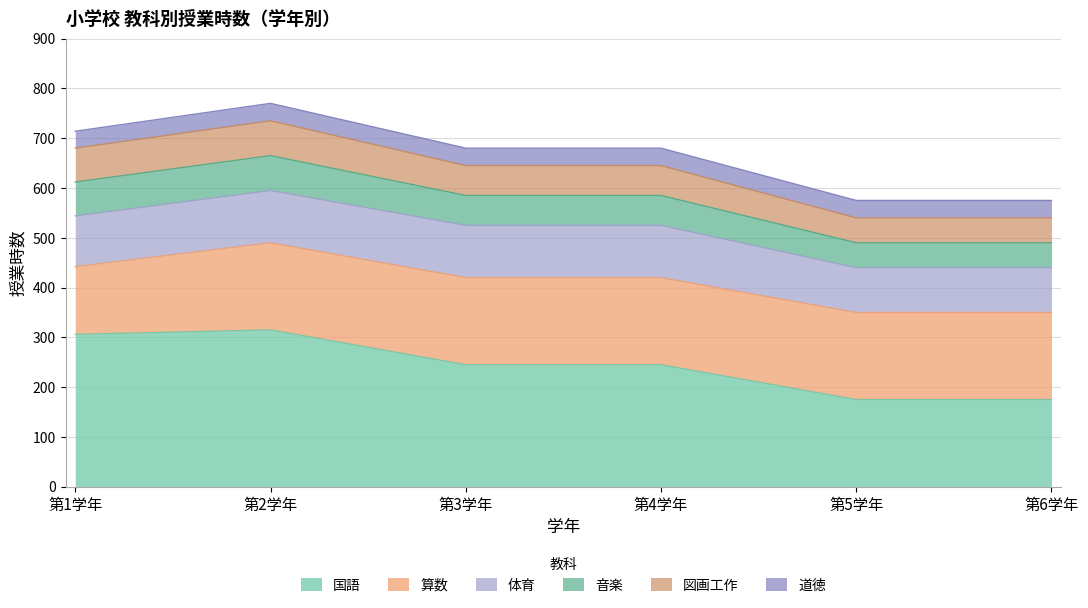

The value of 図画工作 at 第3学年 is 1112. True or false?

False